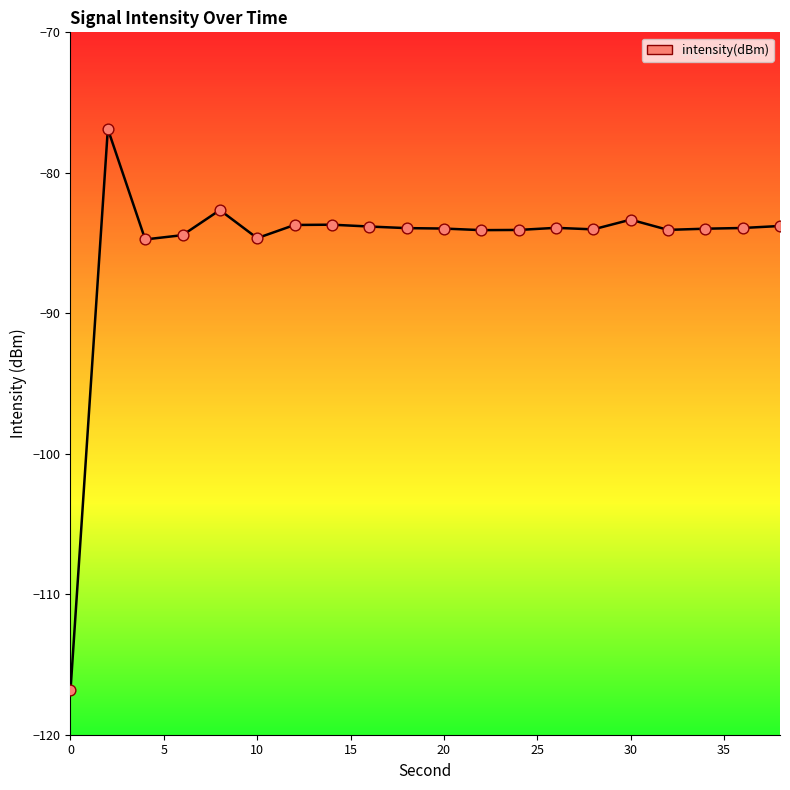

What is the change in value from 16 to 30?

+0.5